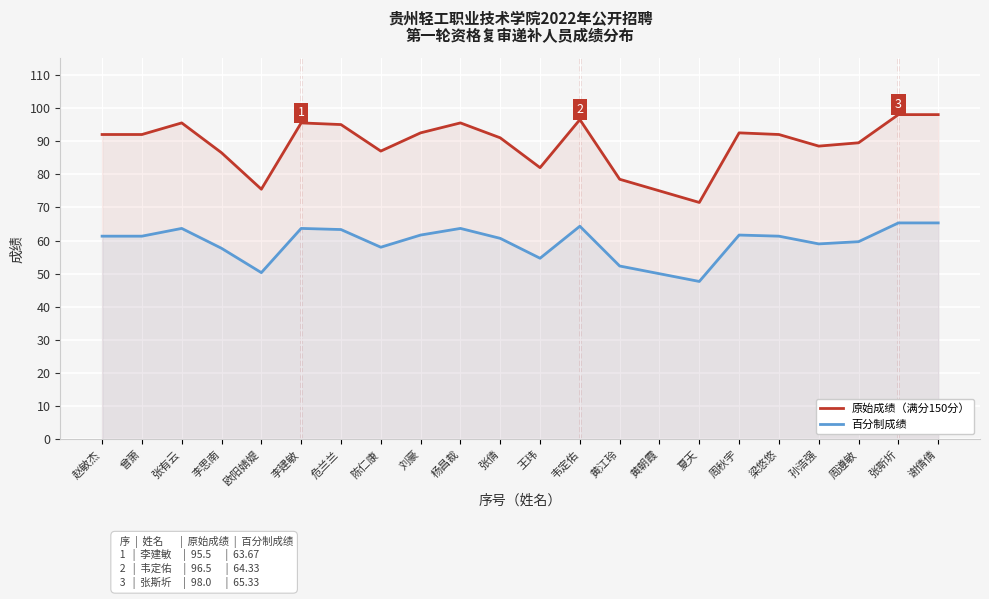

How many data points in 百分制成绩 are less than 61?

10